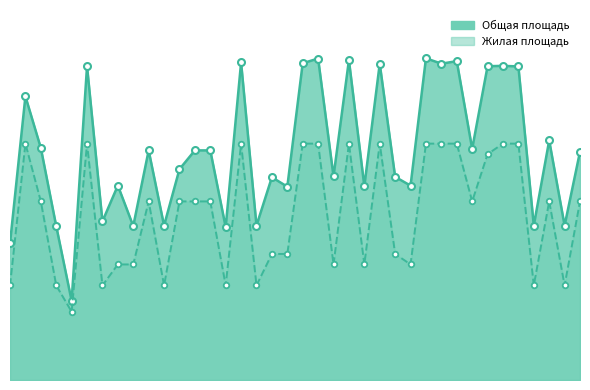

What is the difference between the maximum and second lowest values in the Жилая площадь series?

27.0